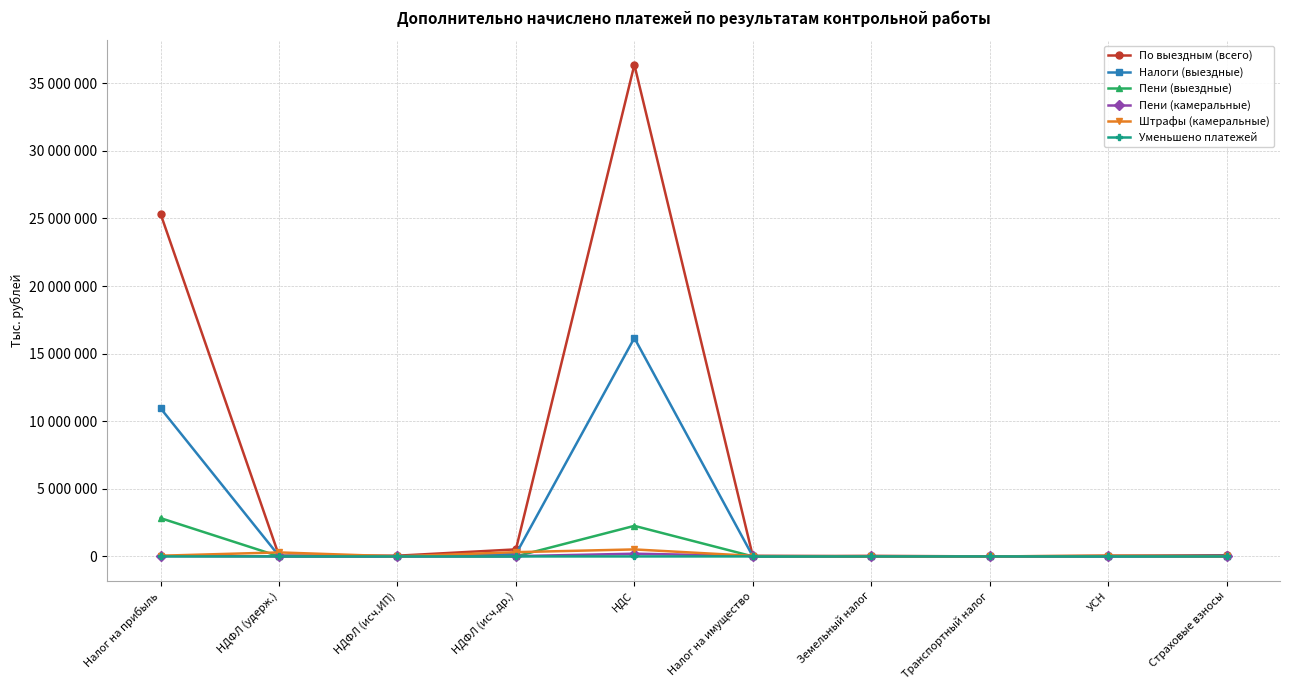

Is this an area chart (filled region under the line)?

No